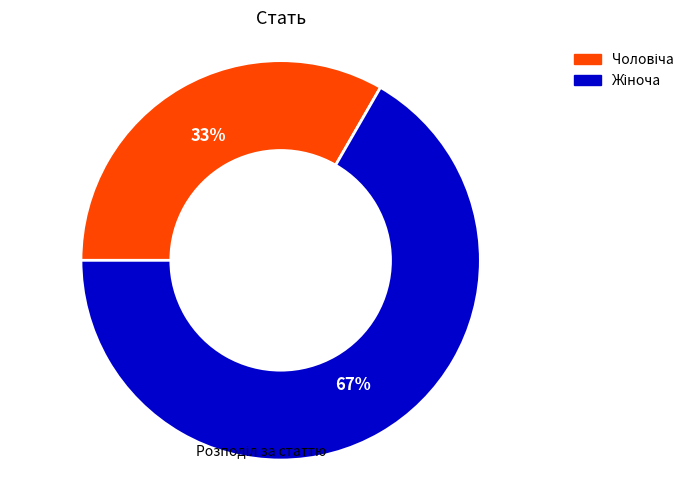

Is there any slice that represents more than half of the pie?

Yes